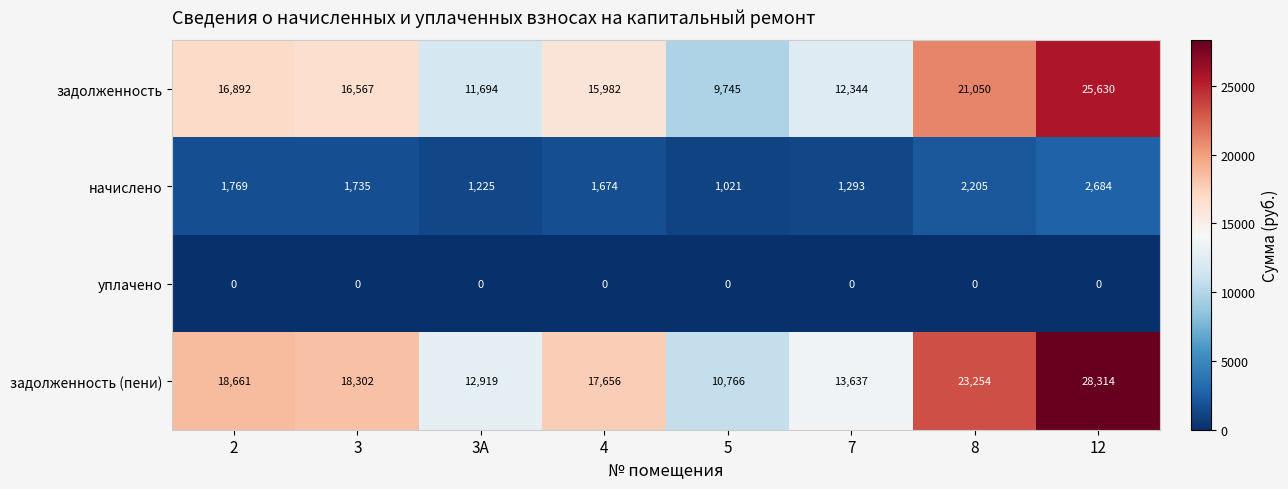

What is the spread (max minus min) of values at 8?

23254